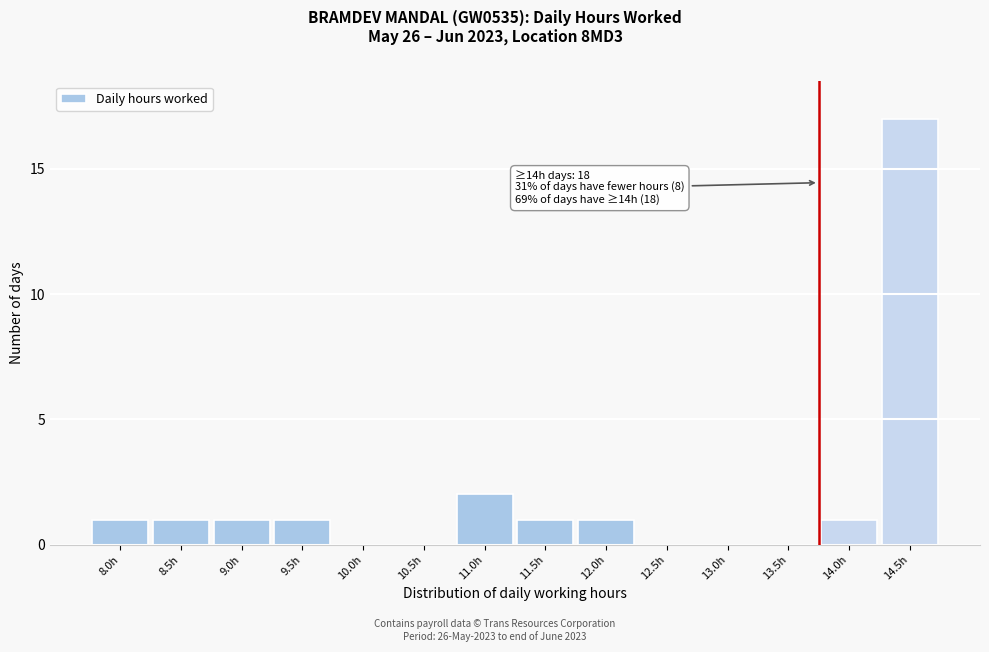

Reading left to right, transcribe all the data shown in this chart.

8.0h=1	8.5h=1	9.0h=1	9.5h=1	10.0h=0	10.5h=0	11.0h=2	11.5h=1	12.0h=1	12.5h=0	13.0h=0	13.5h=0	14.0h=1	14.5h=17